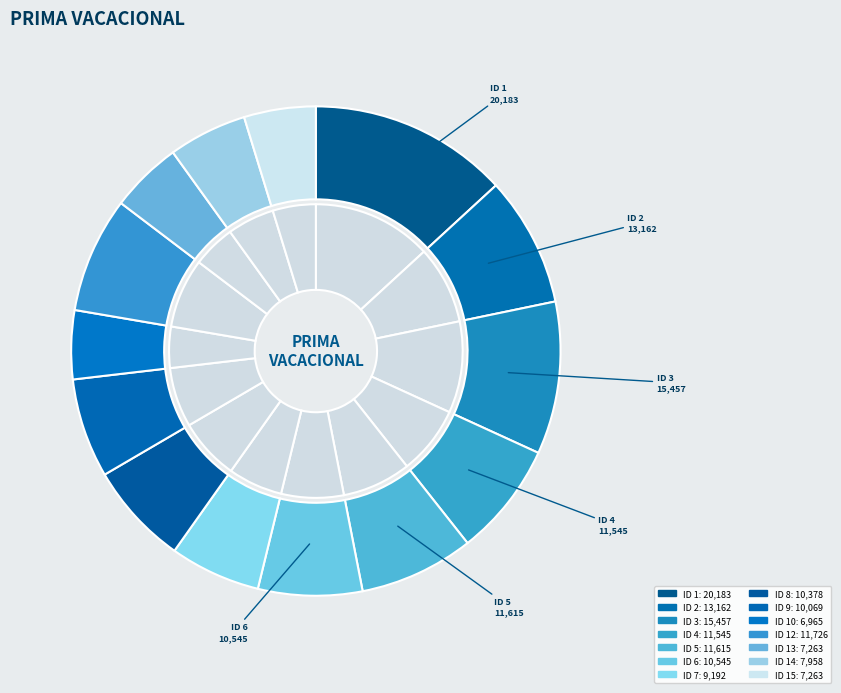

Do ID 12 and ID 15 together represent more than half of the pie?

No